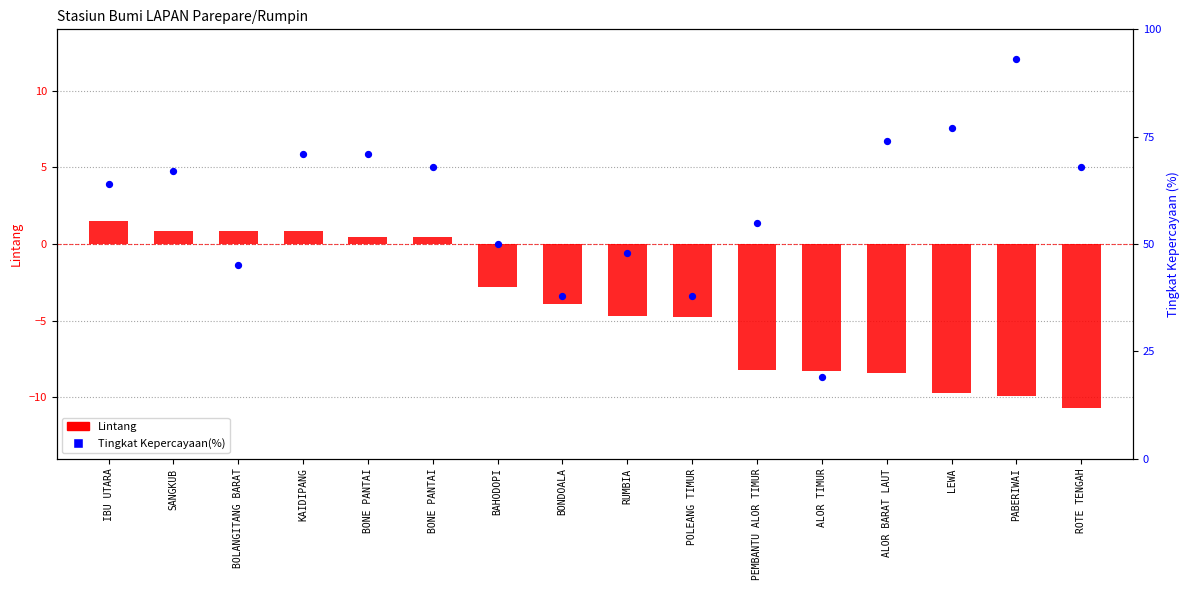

Is the value of Lintang at BONE PANTAI greater than the value of Tingkat Kepercayaan(%) at BONE PANTAI?

No